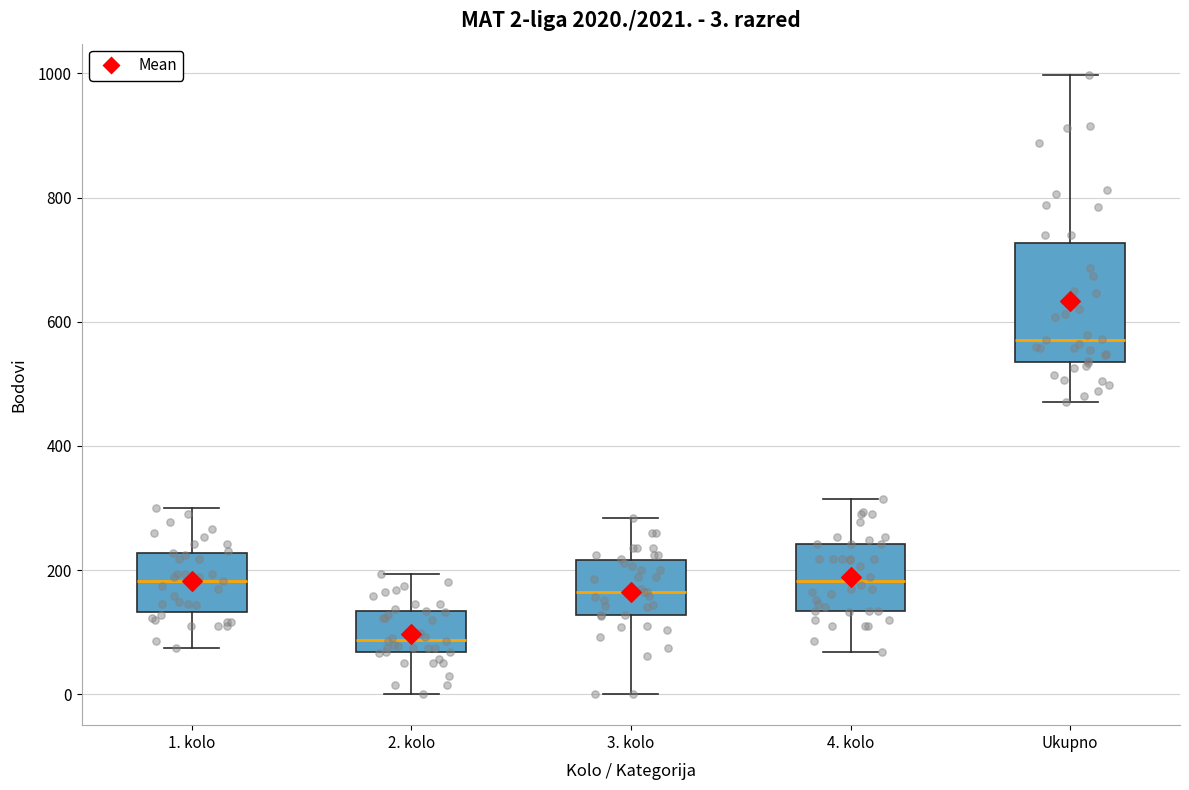

Which box's median line is the lowest?

2. kolo